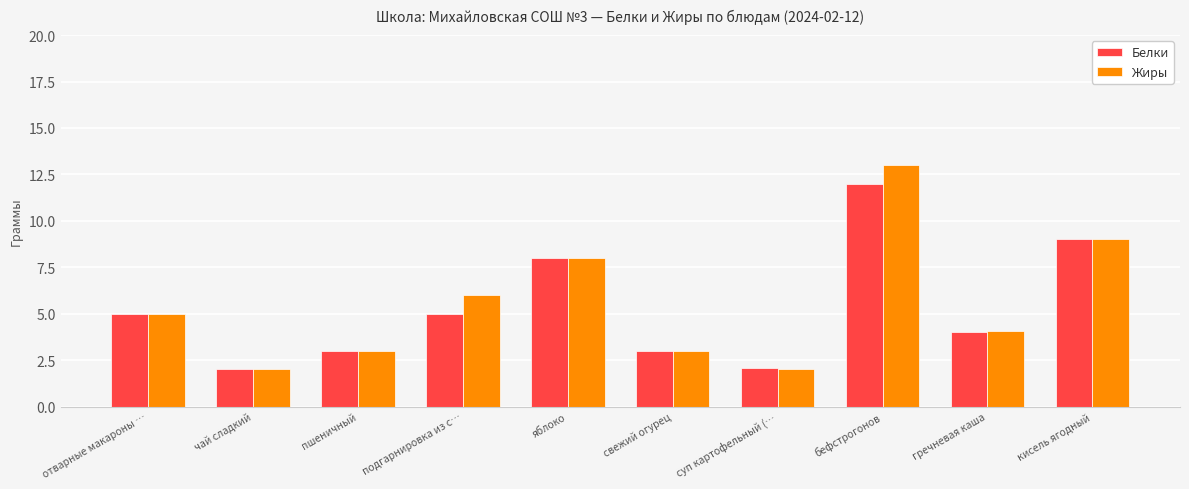

How many bars are there in each group?

2